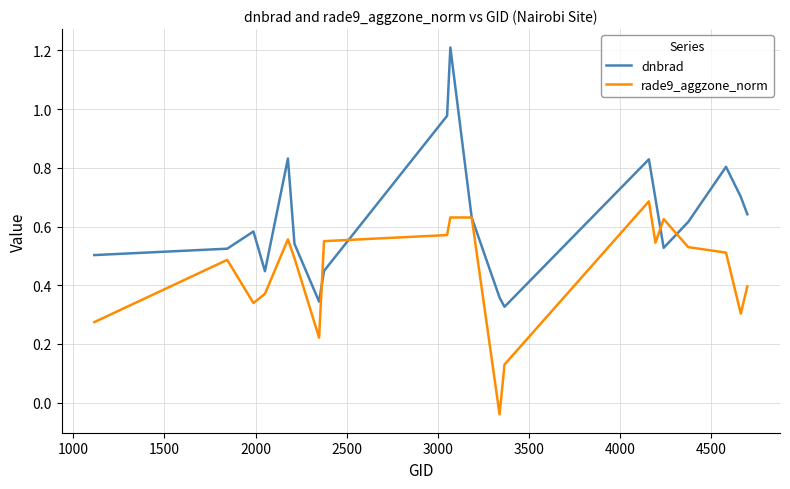

Which series has the largest total across all categories?

dnbrad